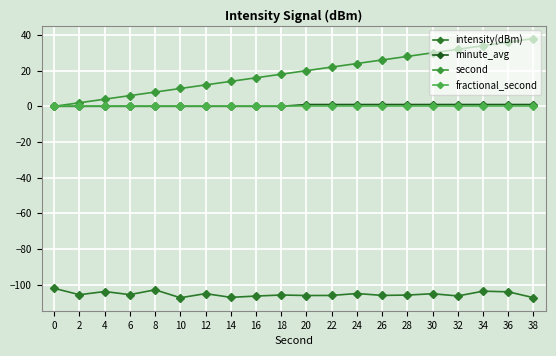

Which series has the widest spread of values?

second